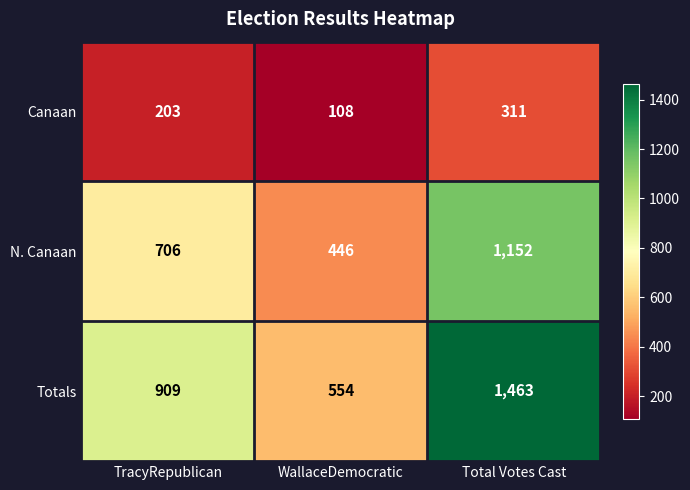

Which category has the lowest value across all series?

WallaceDemocratic